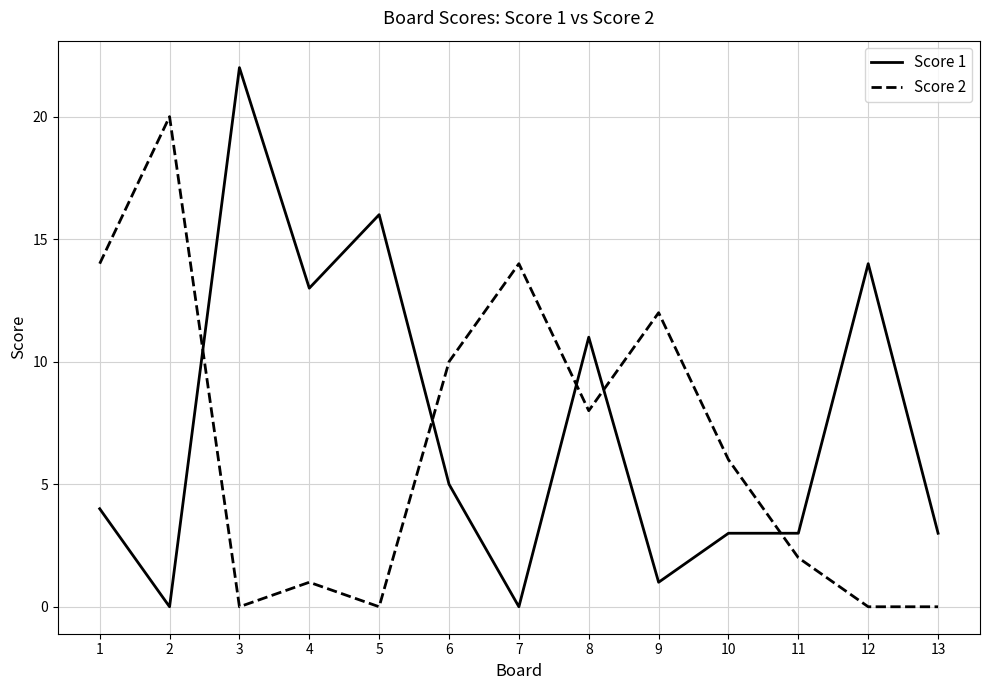

True or false: Score 1 has a value of 0 at 7.

True